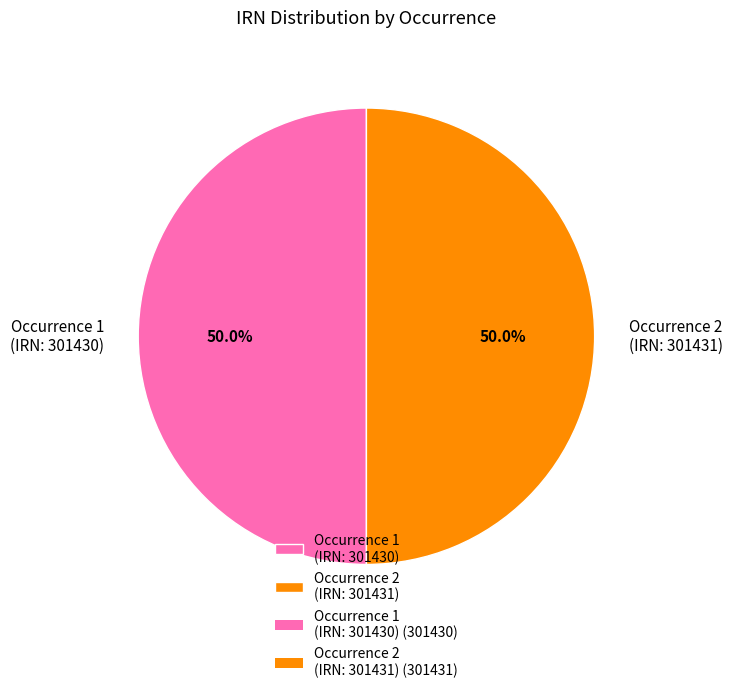

Combined, do Occurrence 2 (IRN: 301431) and Occurrence 1 (IRN: 301430) account for over 50%?

Yes